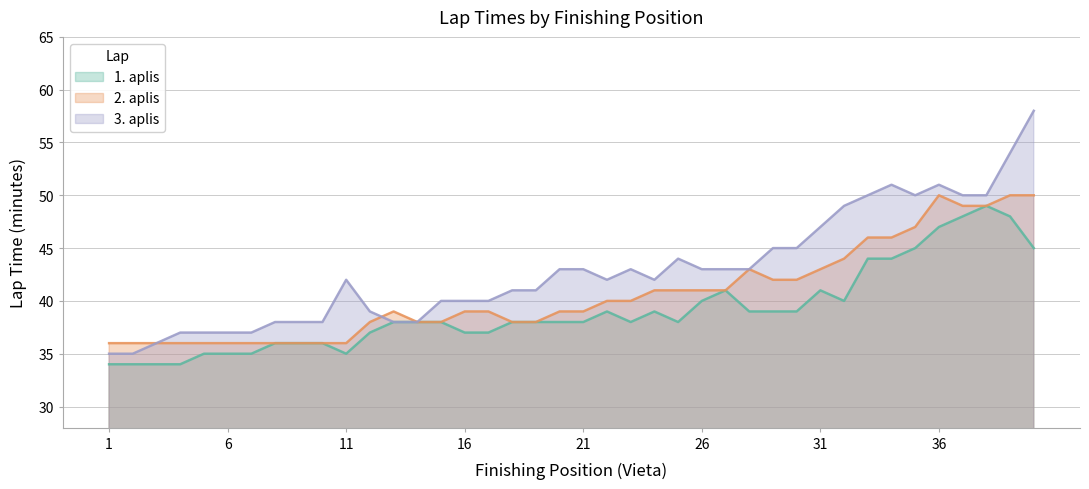

What is the total value across all series at 18?

117